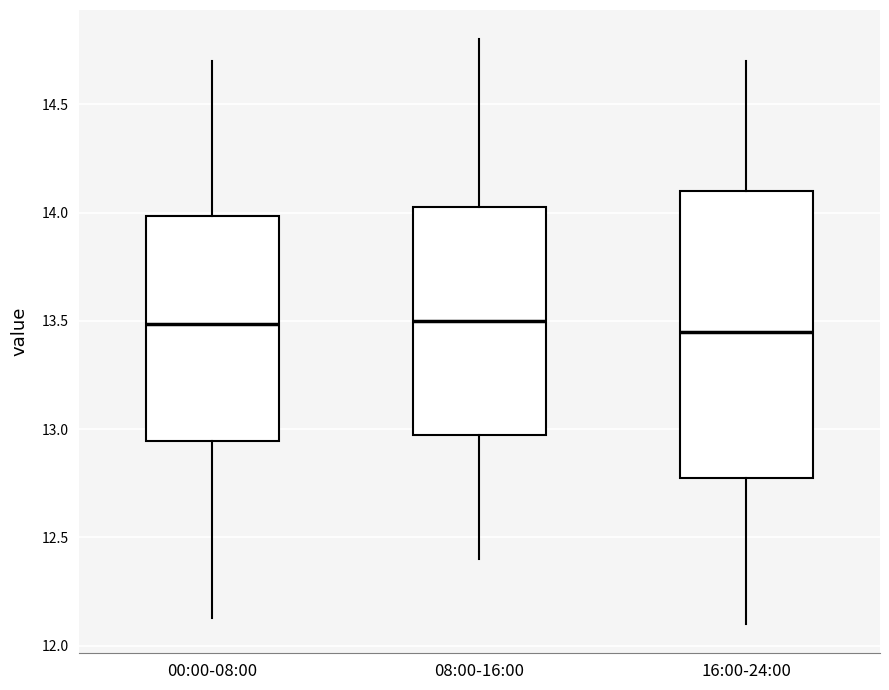

Reading left to right, read every box against the y-axis: the position of its median line, the range the box covers, and the ends of its whiskers. The values are not printed on the chart, so give them approximately, as read against the axis.

00:00-08:00: median 13.50, box 12.95 to 14.00, whiskers 12.15 to 14.70
08:00-16:00: median 13.50, box 13.00 to 14.05, whiskers 12.40 to 14.80
16:00-24:00: median 13.45, box 12.80 to 14.10, whiskers 12.10 to 14.70